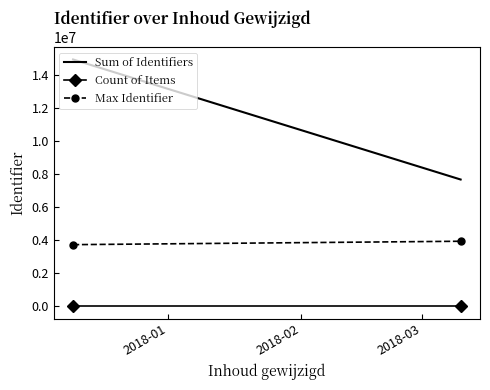

At how many categories does at least one series exceed 14447630?

1